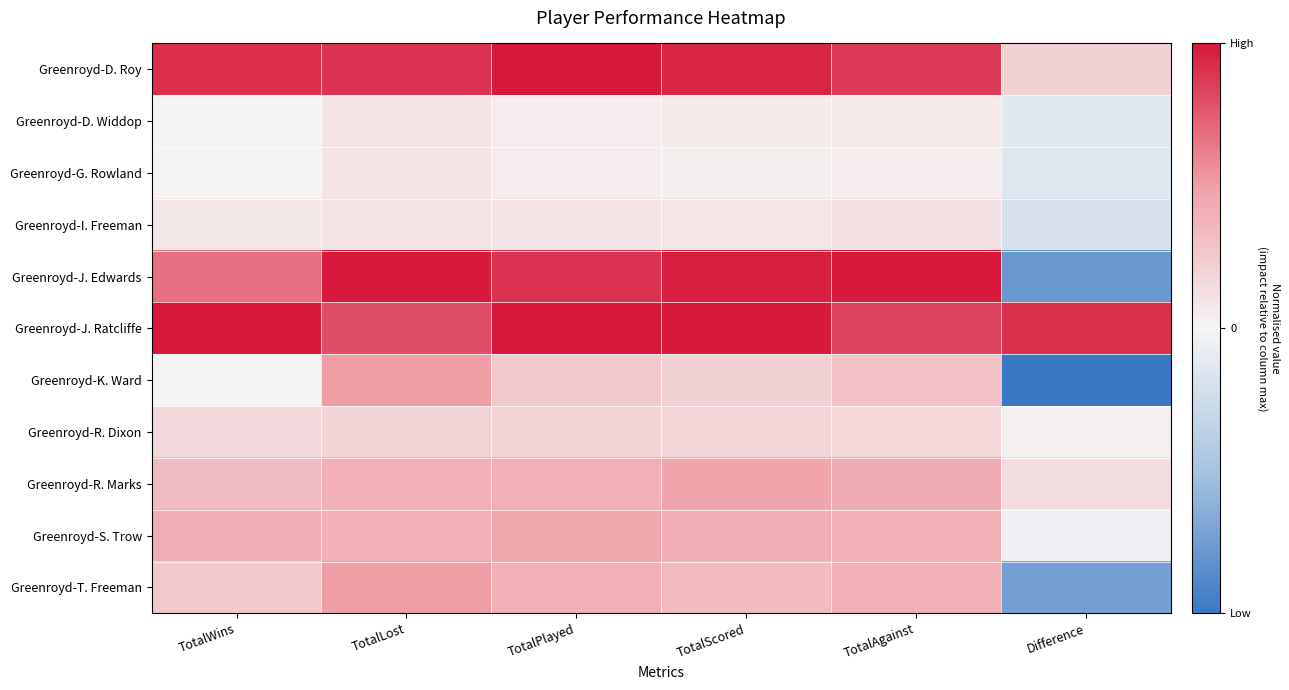

Which category has the highest value across all series?

TotalPlayed